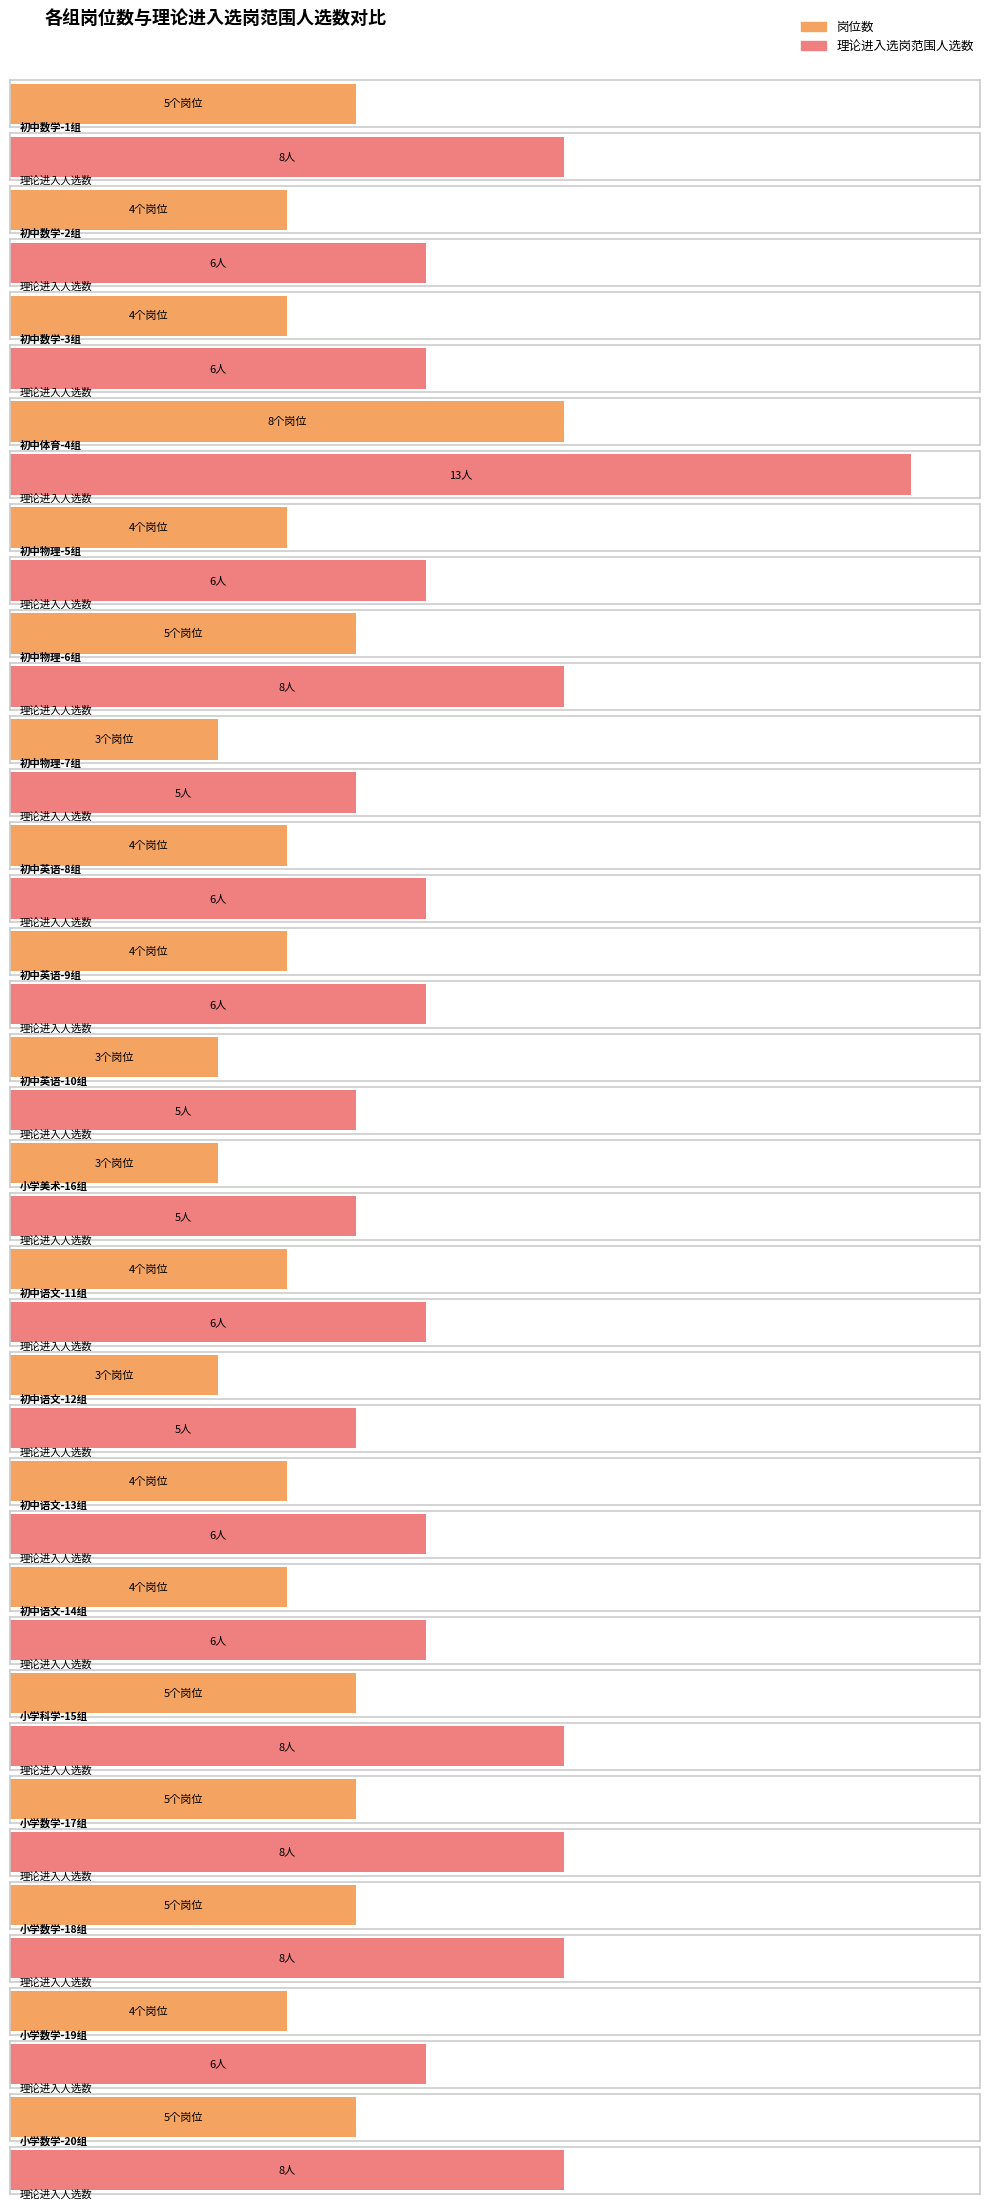

What value does the 岗位数 series have at 小学数学-18组?

5